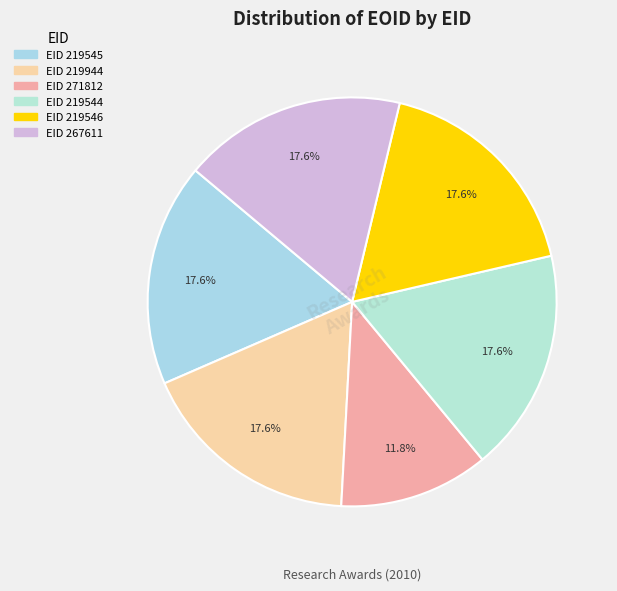

Rank the categories by value from lowest to highest.

271812, 219545, 219544, 219546, 267611, 219944